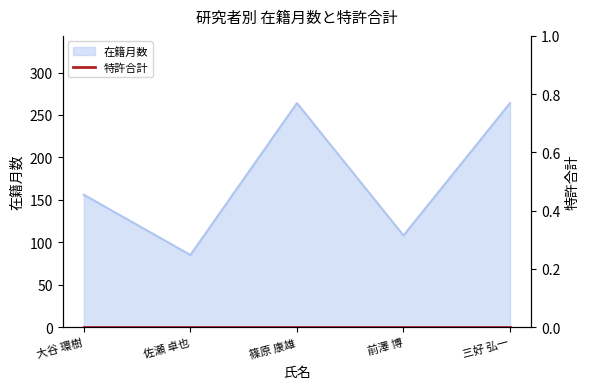

How many data points are less than 156?

2